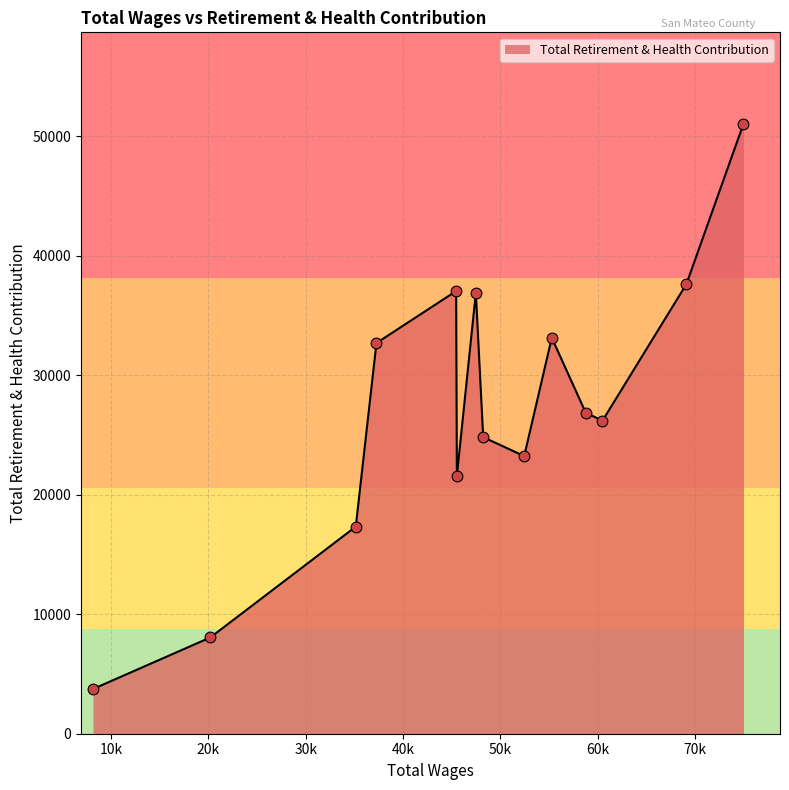

What is the maximum value shown in the chart?

51042